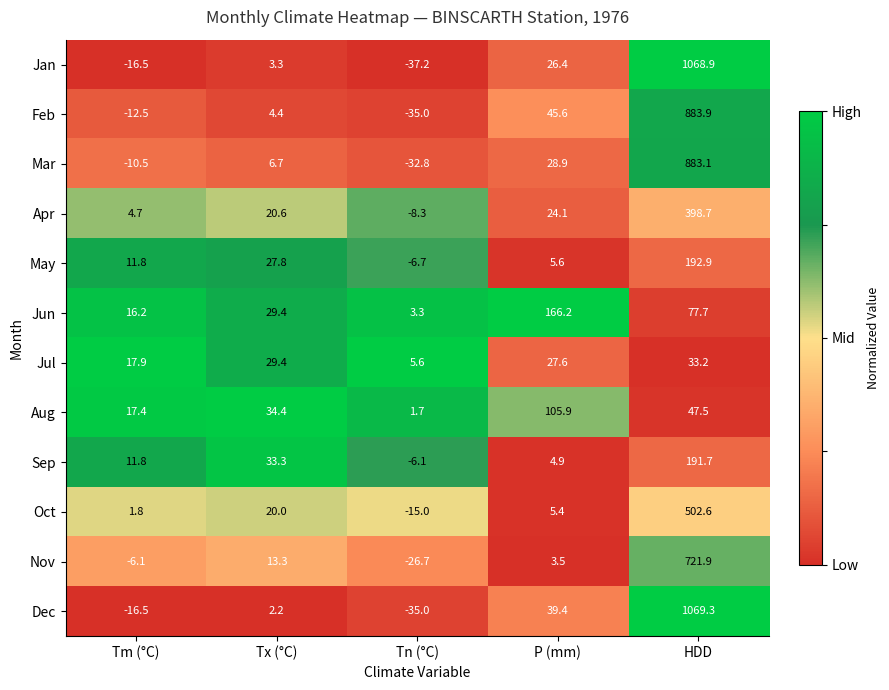

Which series has the largest total across all categories?

Dec